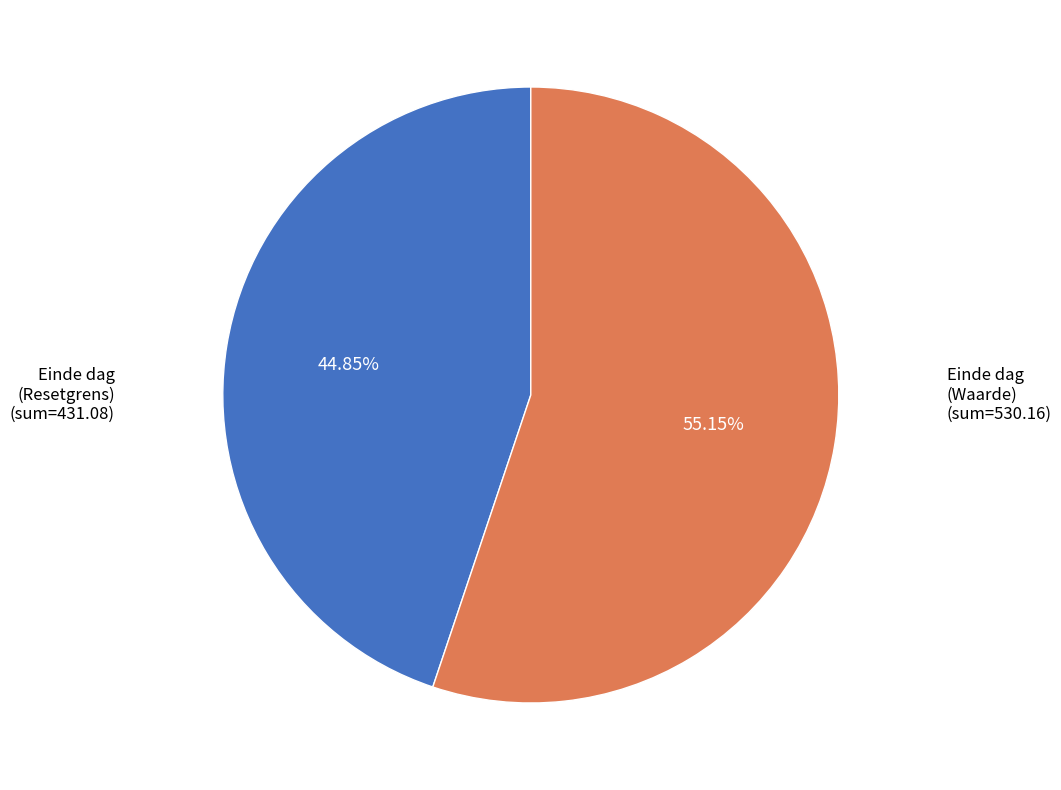

Does any single category account for the majority?

Yes